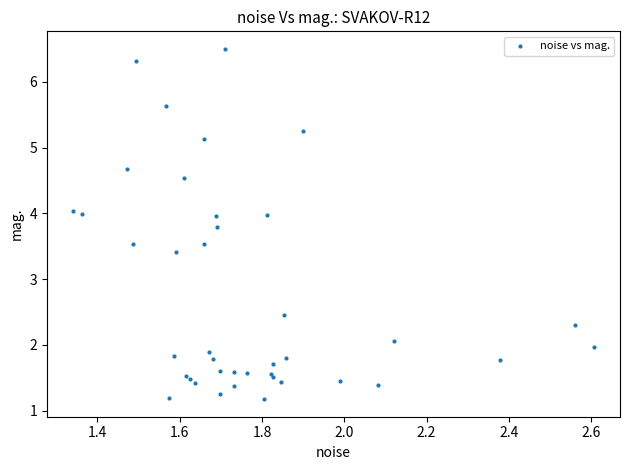

What Y value in the scatter plot is closest to 3?

3.4